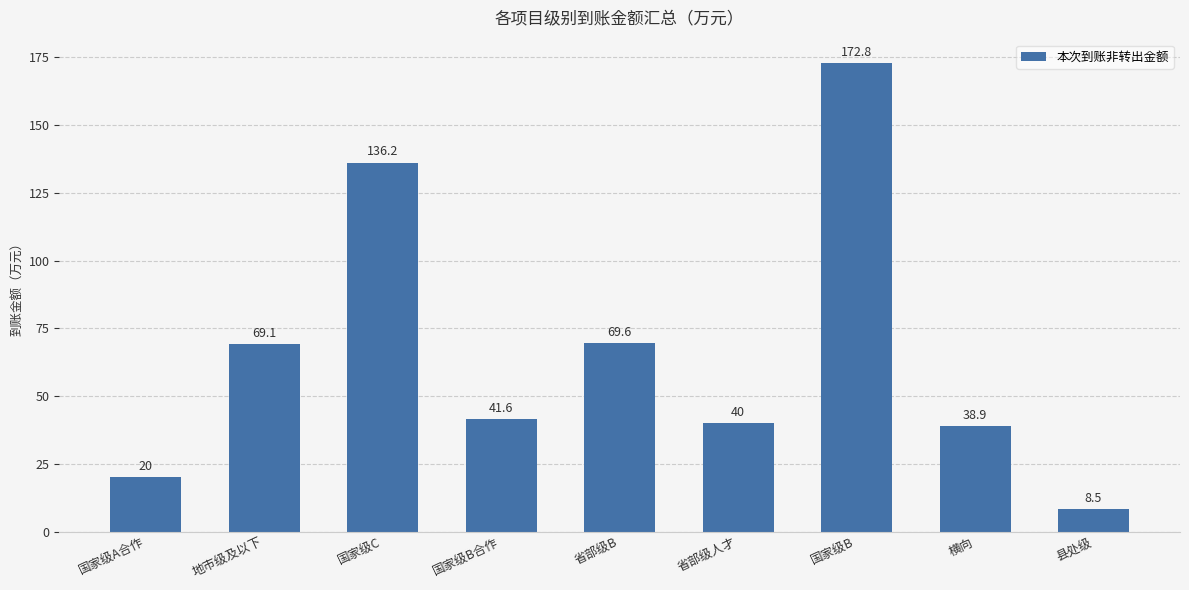

What is the sum of the values at 县处级 and 省部级B?

78.1